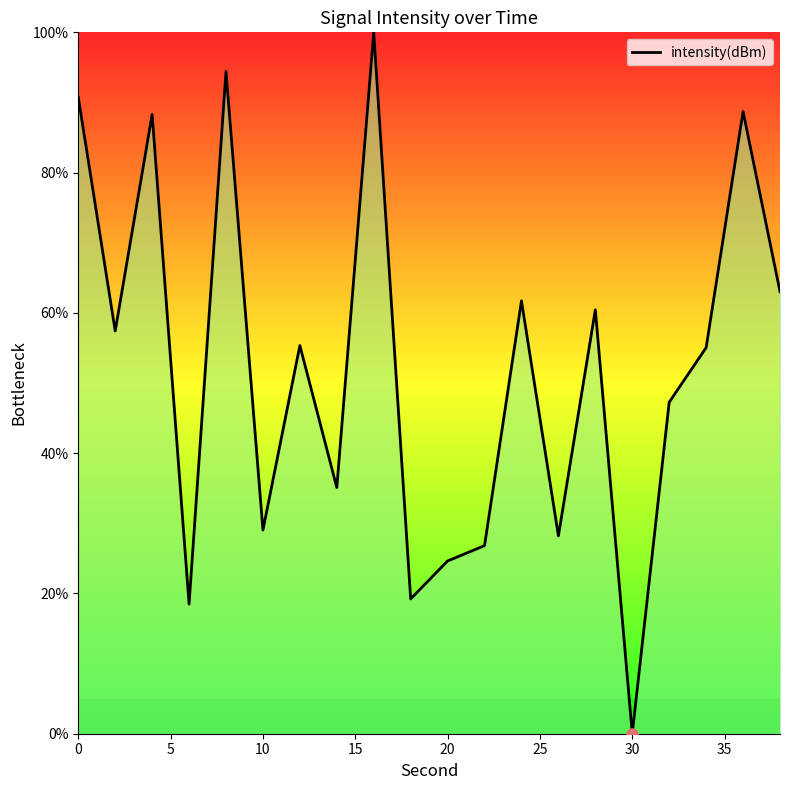

What is the maximum value shown in the chart?

100.0